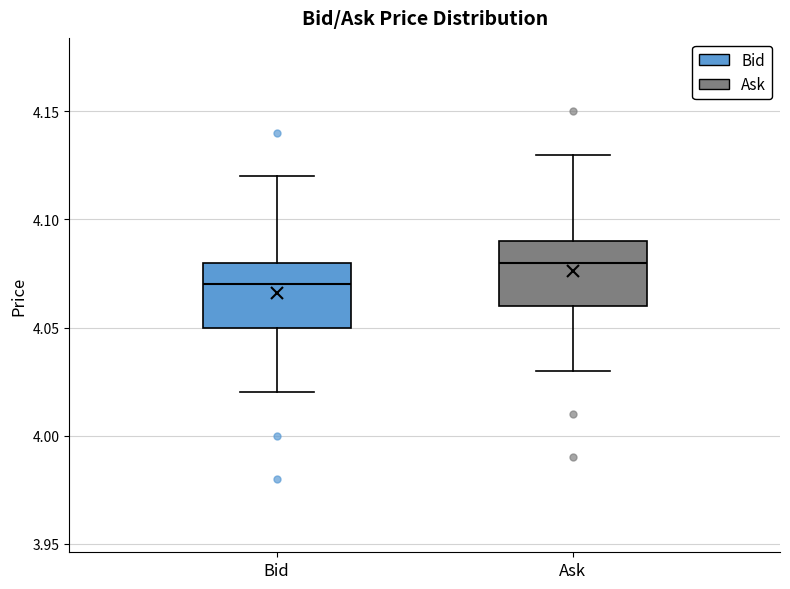

Which box has the lowest median line?

Bid